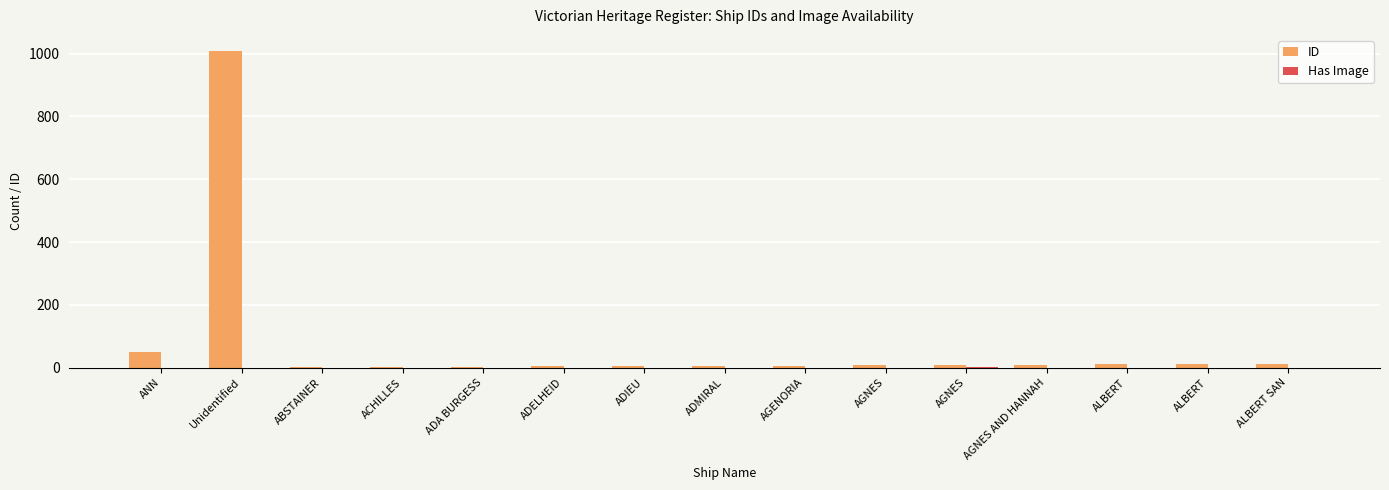

How many distinct data groups are displayed?

2